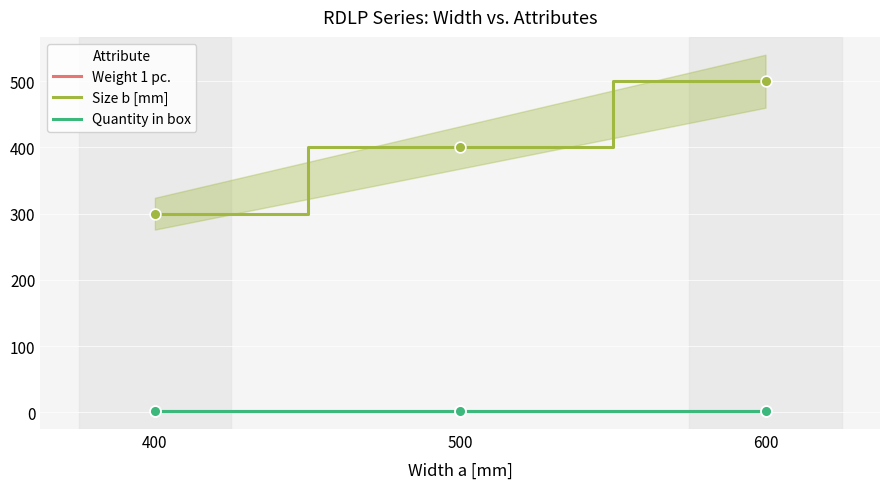

Which series has the largest total across all categories?

Size b [mm]